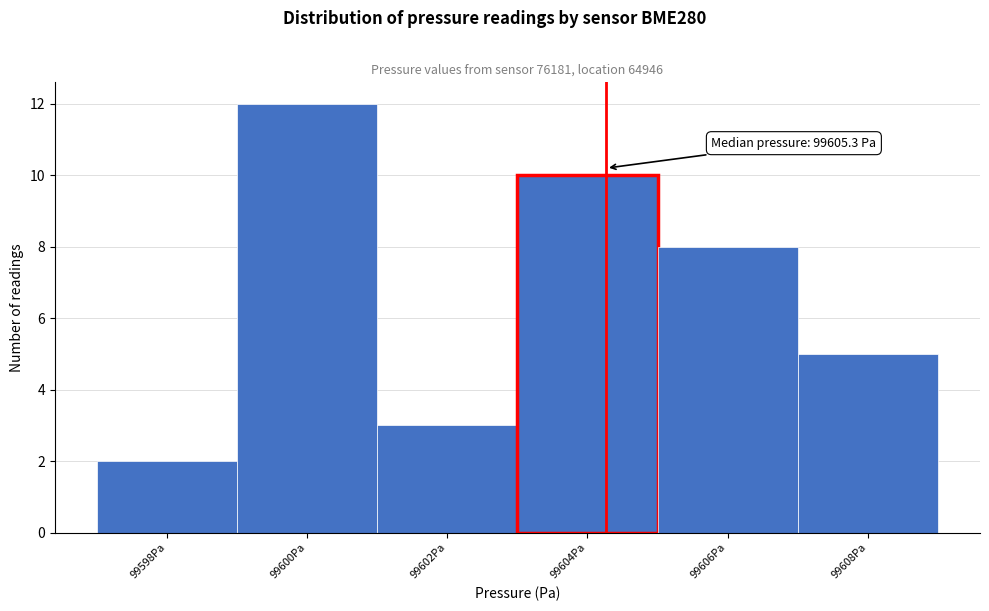

Reading left to right, what are all the values shown in this chart?

2	12	3	10	8	5